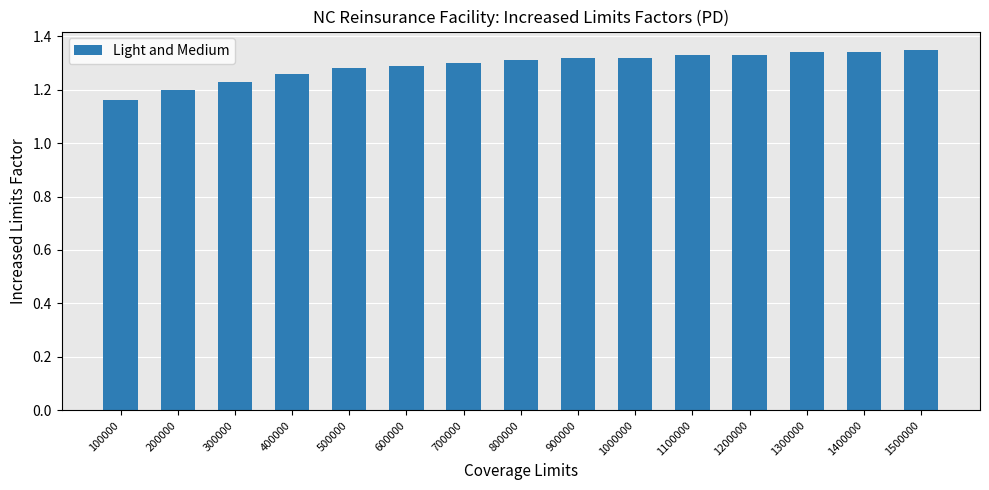

Count the values in the range 1 to 2.

15